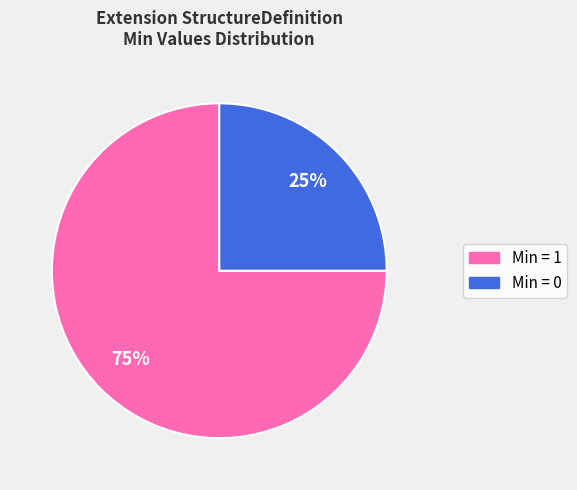

Is there any slice that represents more than half of the pie?

Yes